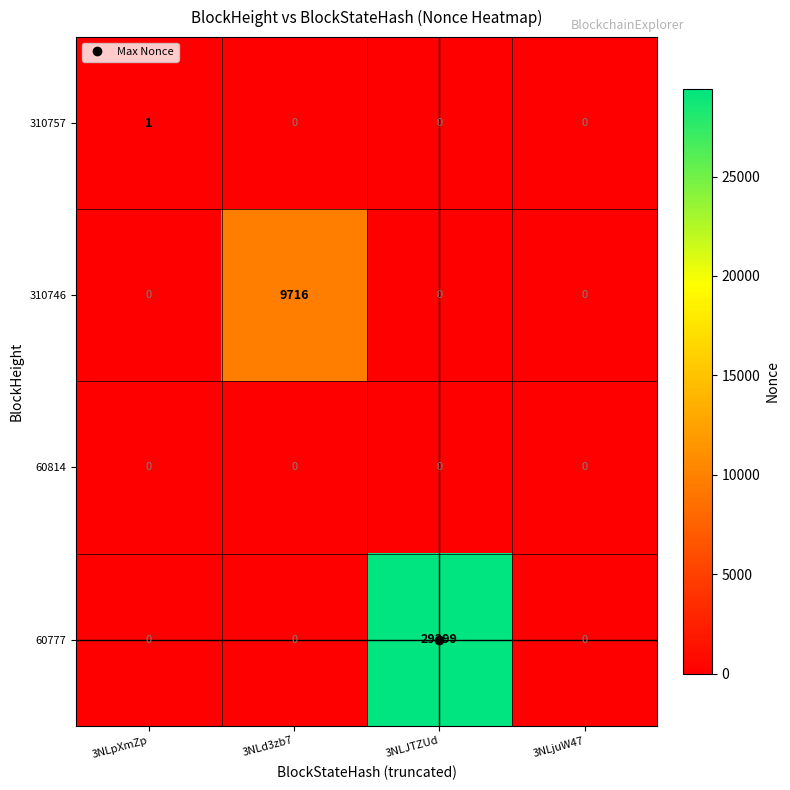

Which label corresponds to the largest value in the chart?

3NLJTZUd